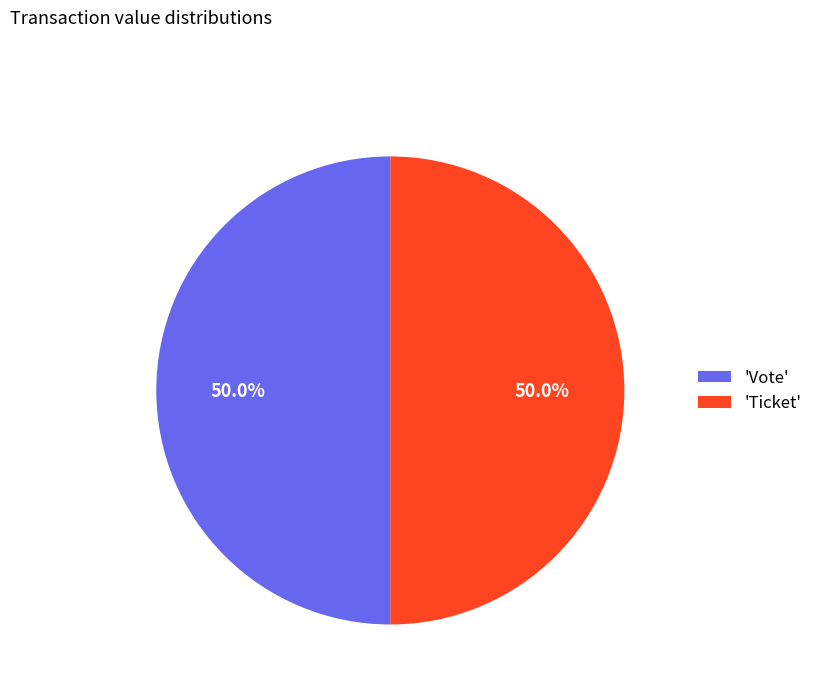

Approximately how many times larger is the value at 'Ticket' compared to 'Vote'?

1.0